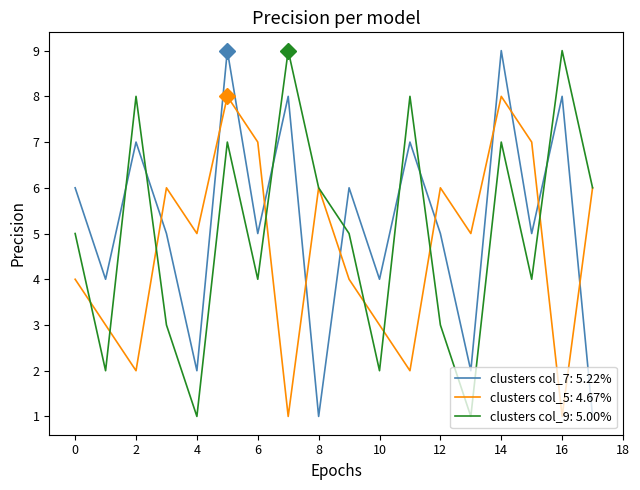

True or false: clusters col_5: 4.67% and clusters col_7: 5.22% cross at least once.

True